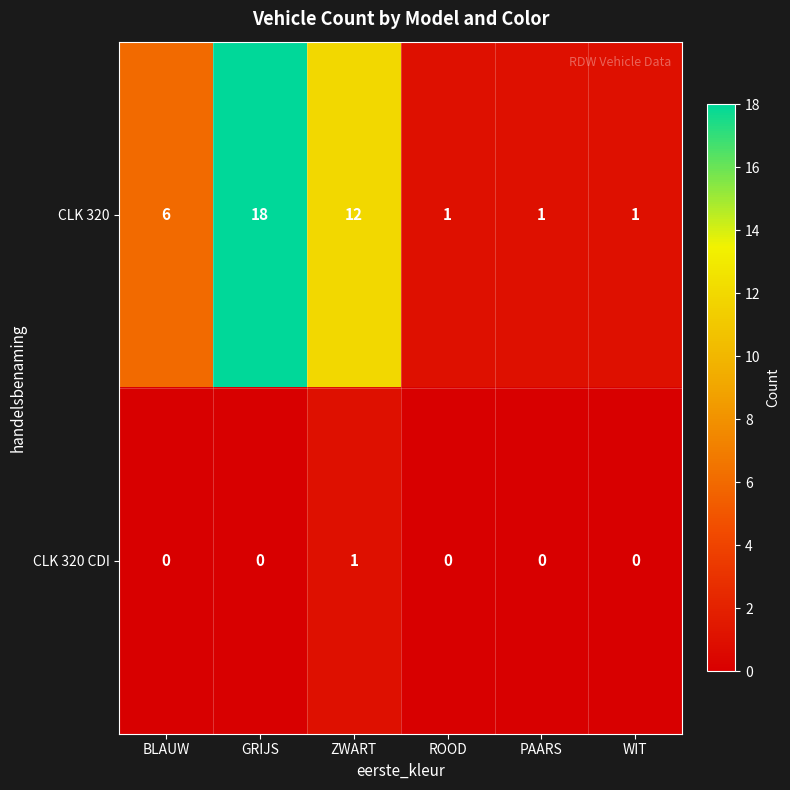

The value of CLK 320 at GRIJS is 18. True or false?

True